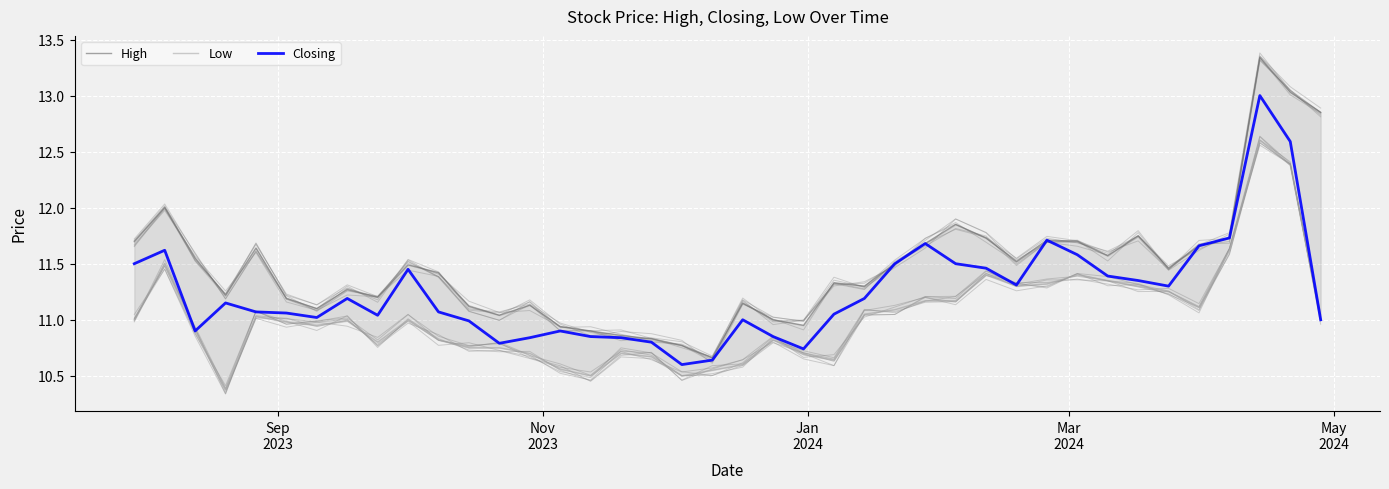

Is this an area chart (filled region under the line)?

No